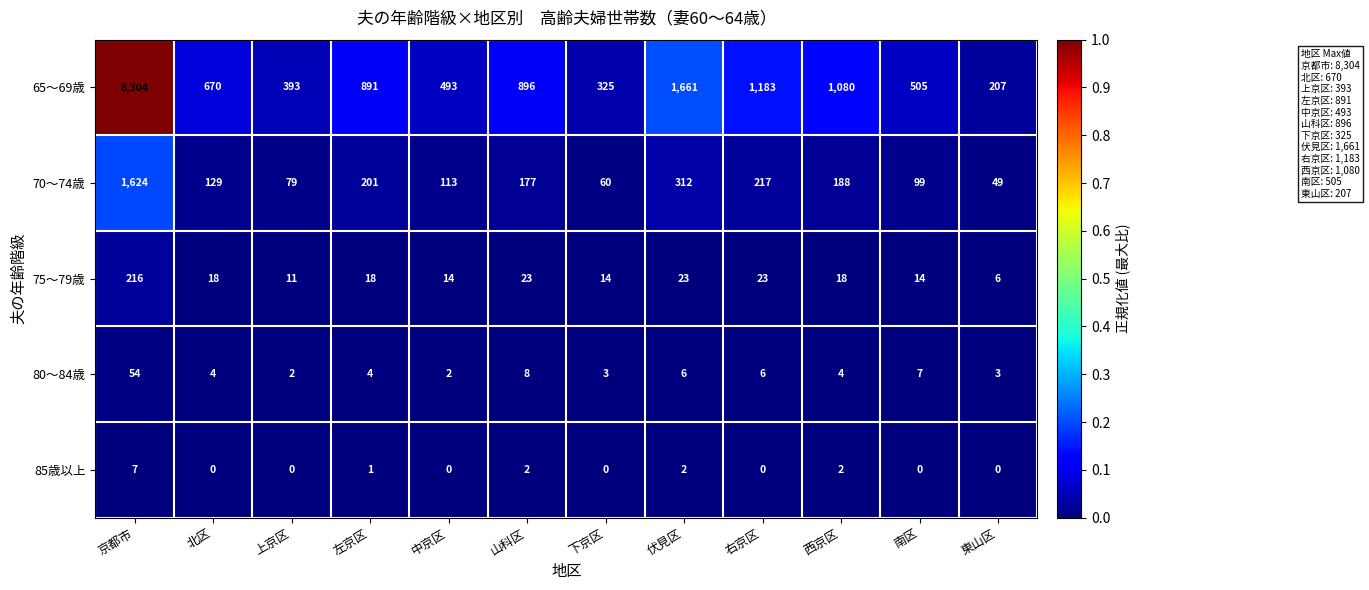

What value does the 65～69歳 series have at 西京区, to the nearest 50?

1100